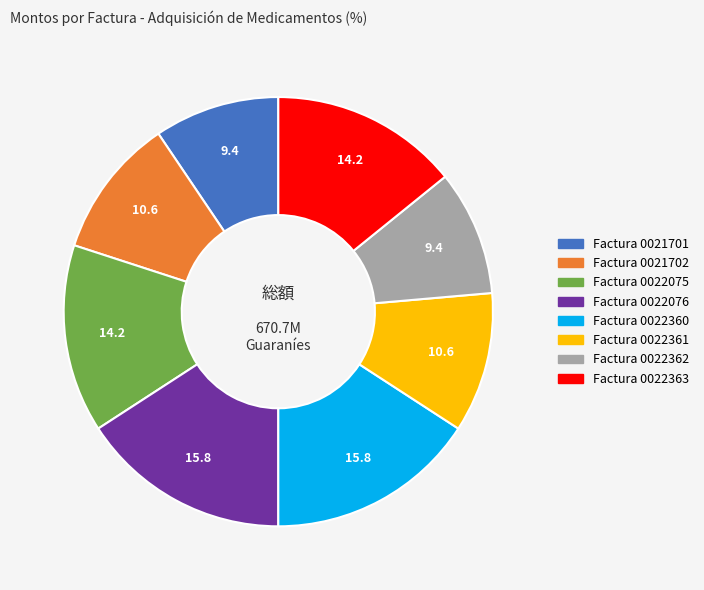

Is there any slice that represents more than half of the pie?

No